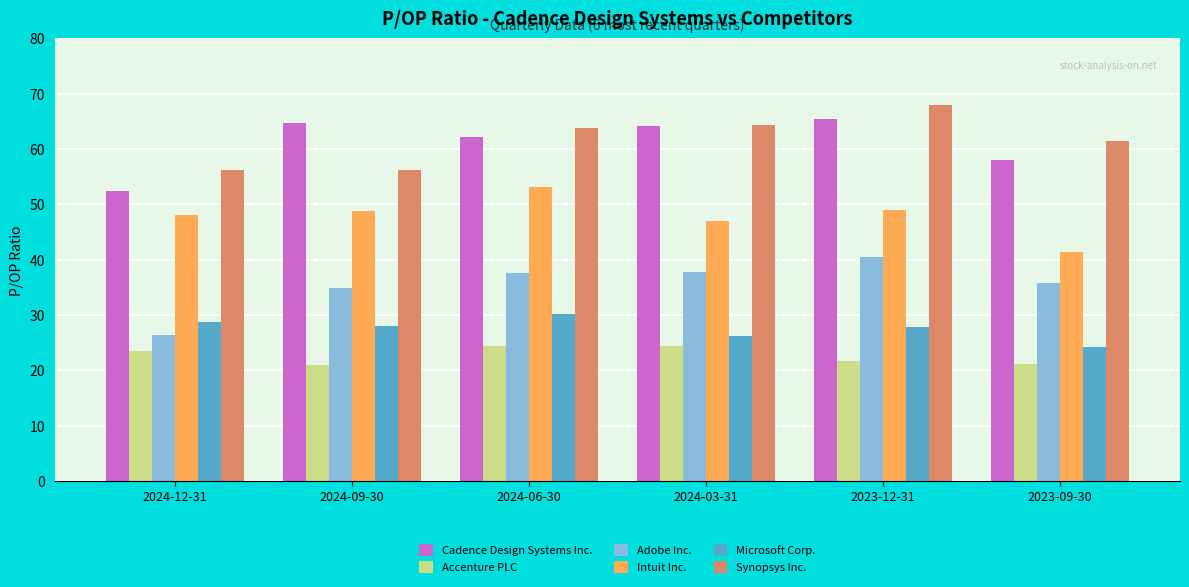

The Intuit Inc. series shows 48.1 at 2024-12-31. True or false?

True